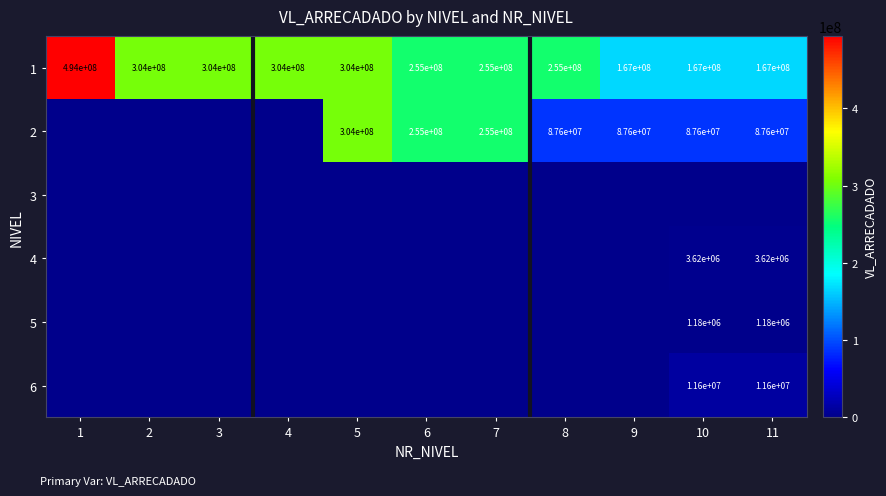

True or false: 2 has a value of 87600000 at 10.

True